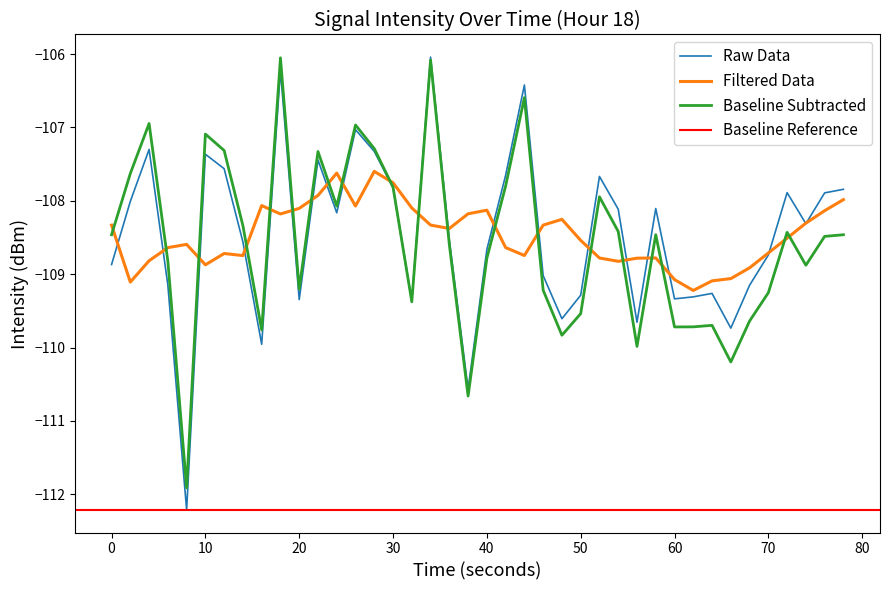

What is the maximum value for Raw Data?

-106.0